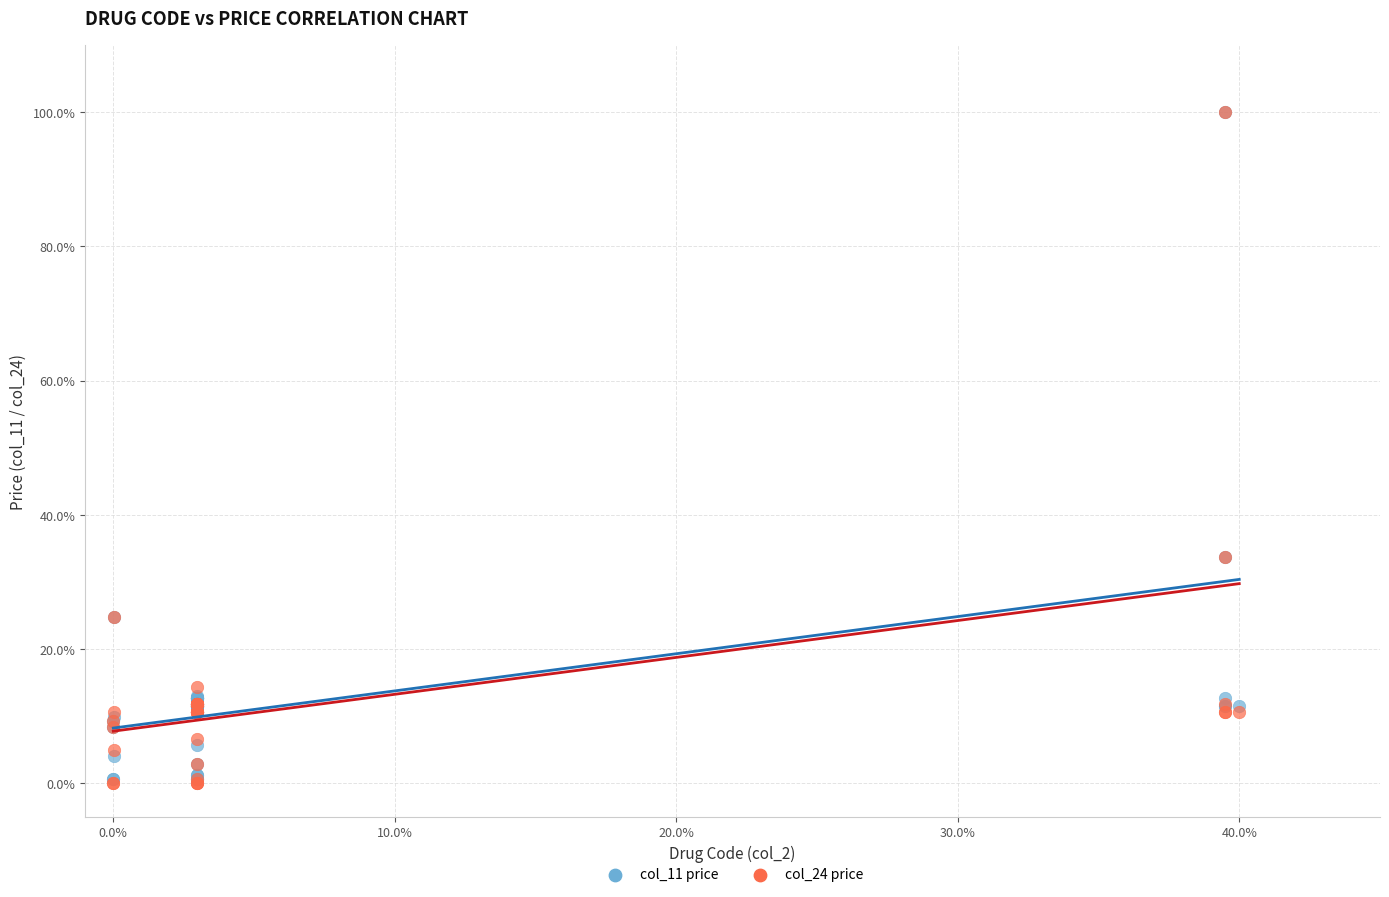

What are all the series names shown in the legend?

col_11 price, col_24 price